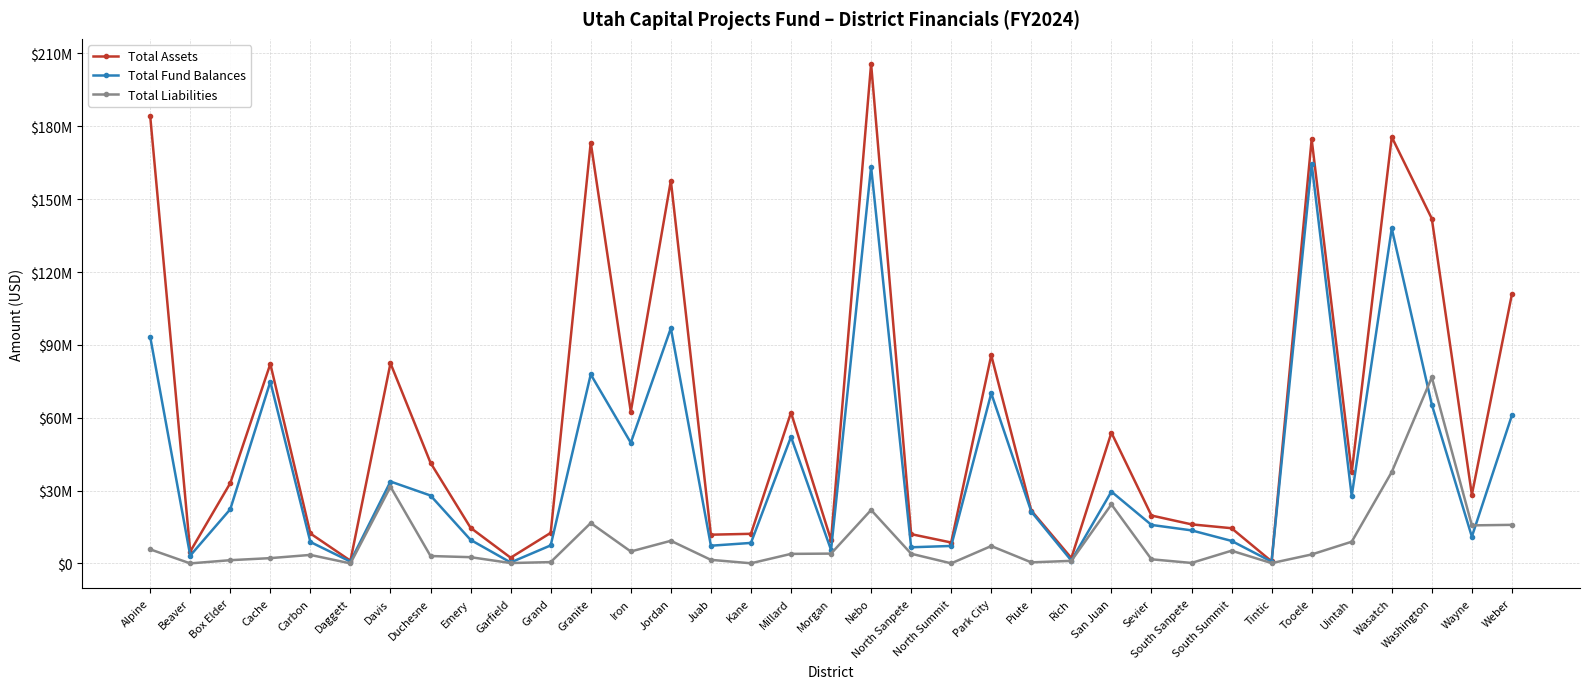

Which series changed the most between Washington and Wayne?

Total Assets